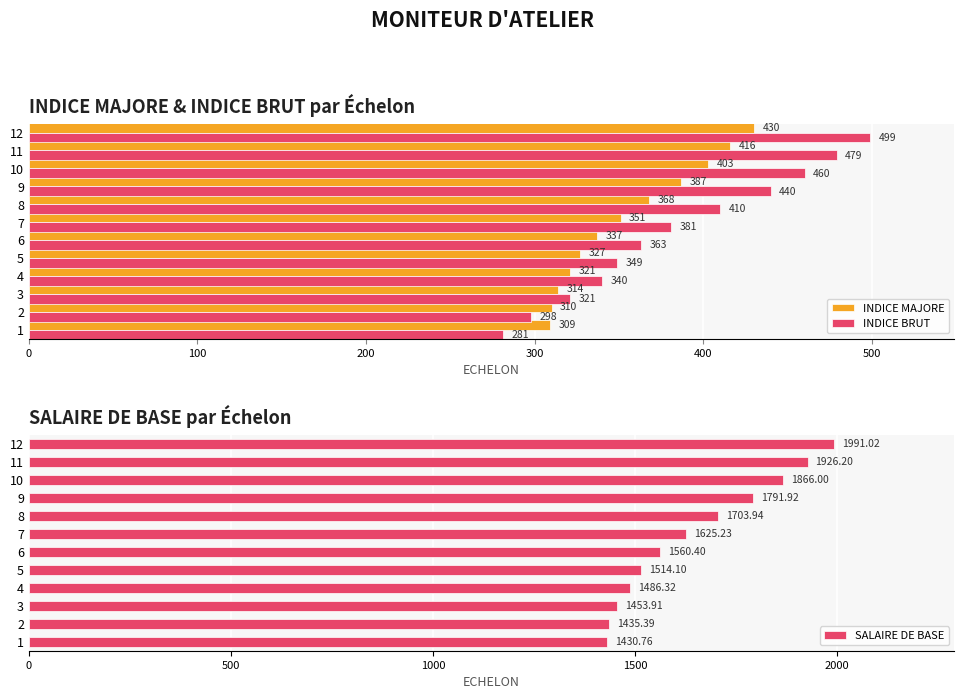

How many groups of bars are there?

12